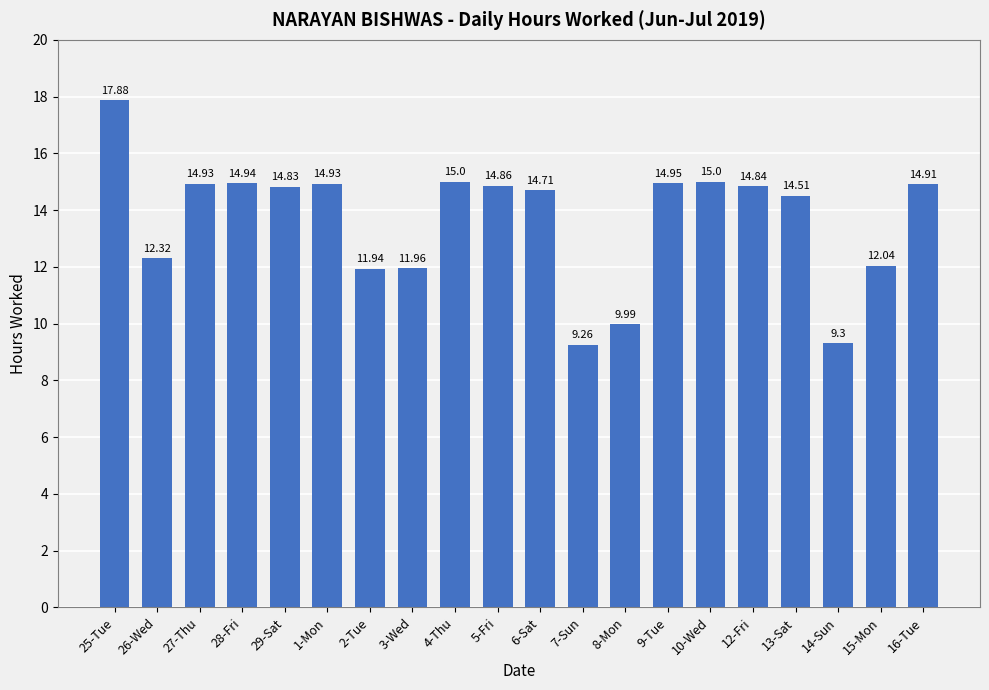

What is the maximum value shown in the chart?

17.9